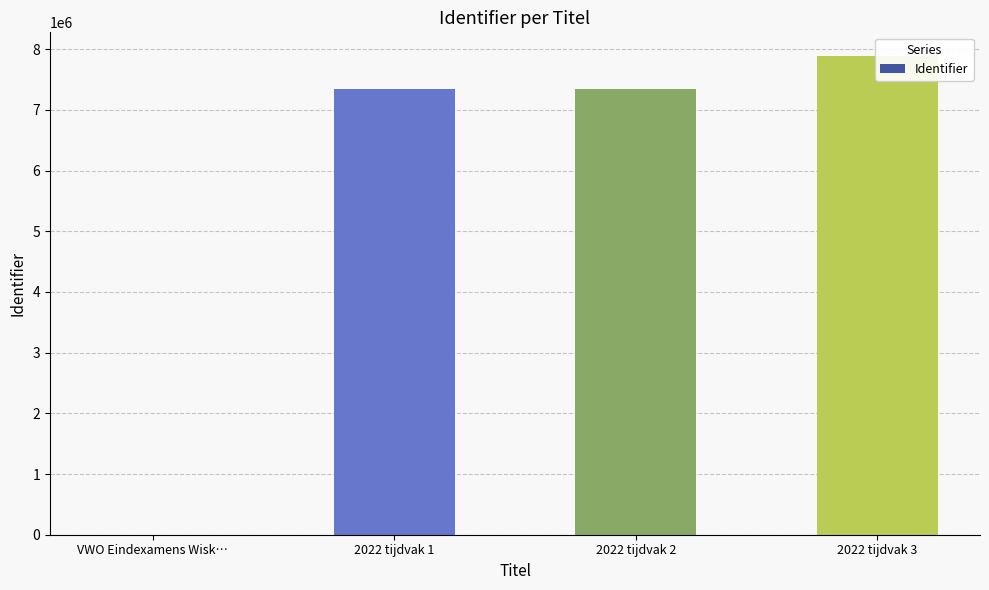

What is the difference between the second highest and minimum values?

7343079